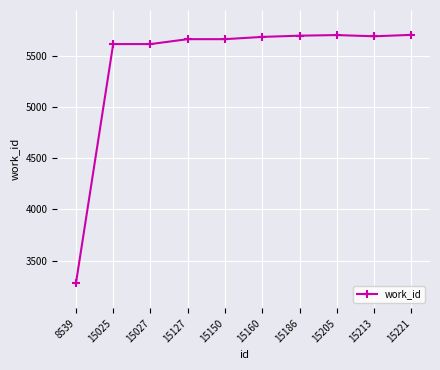

Count the number of data series in this chart.

1